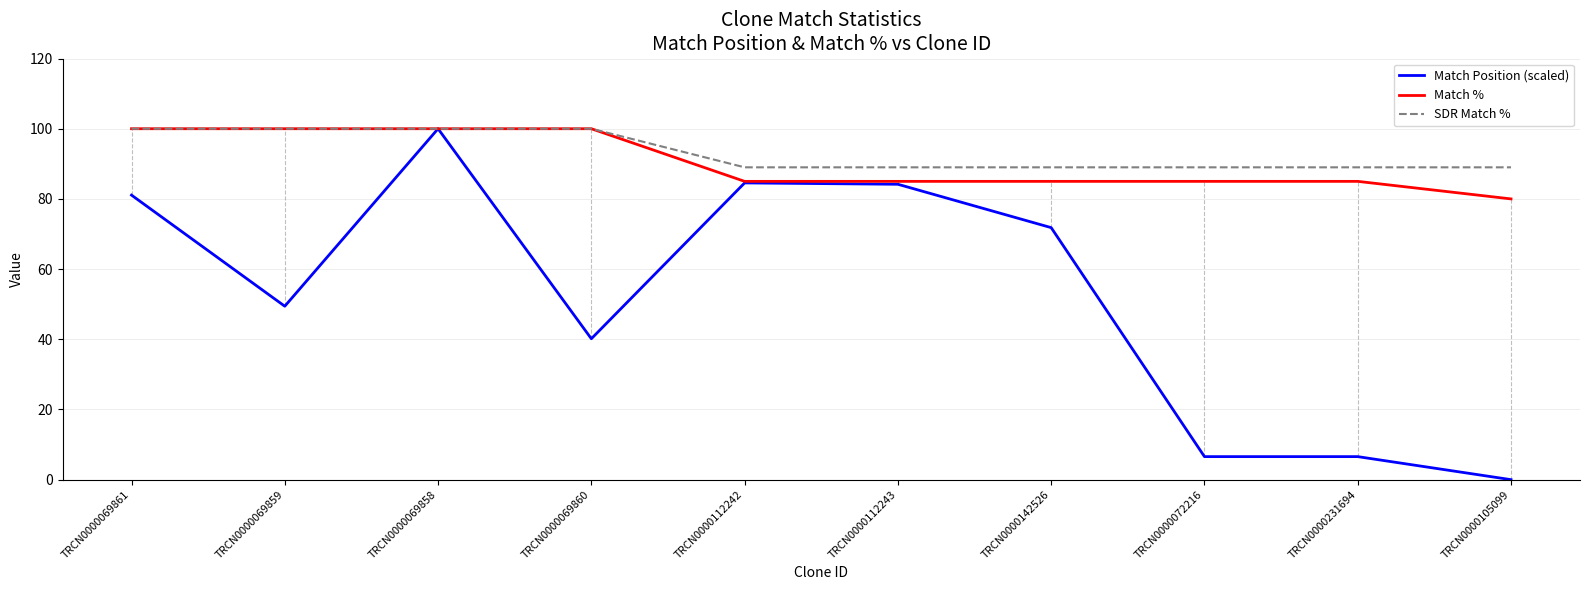

The value of Match Position (scaled) at TRCN0000072216 is 6.6. True or false?

True